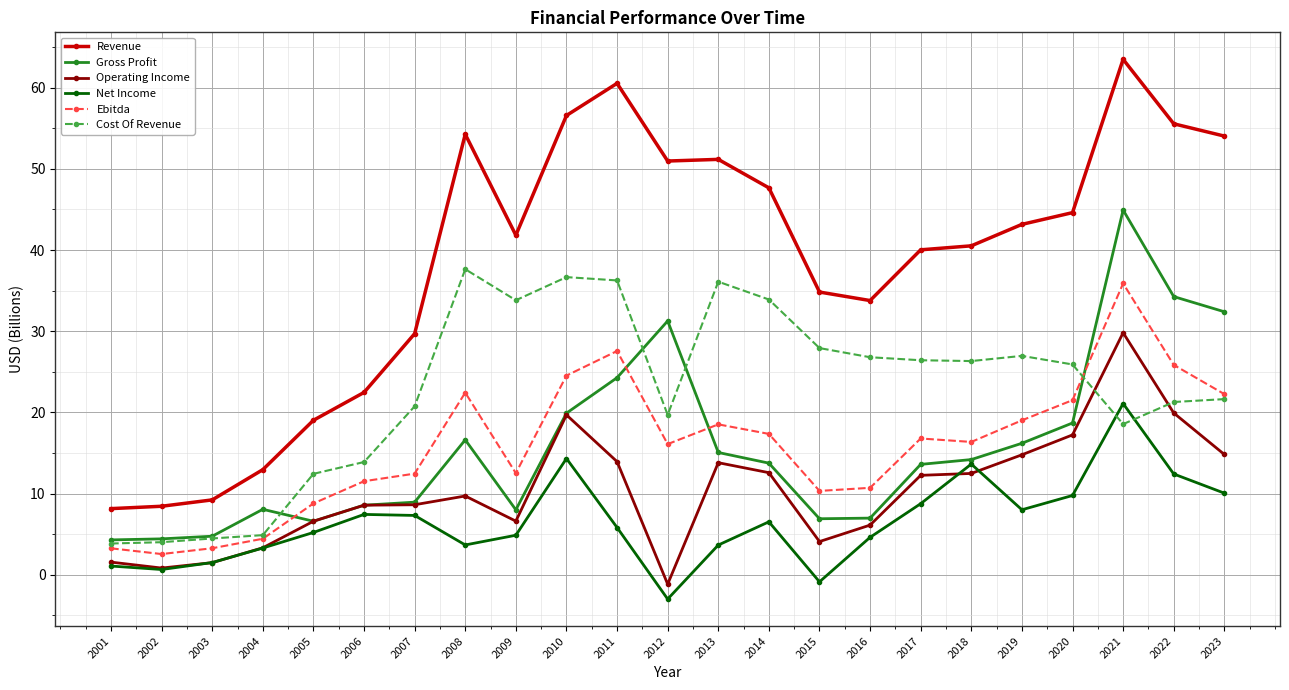

How many series are shown in this chart?

6